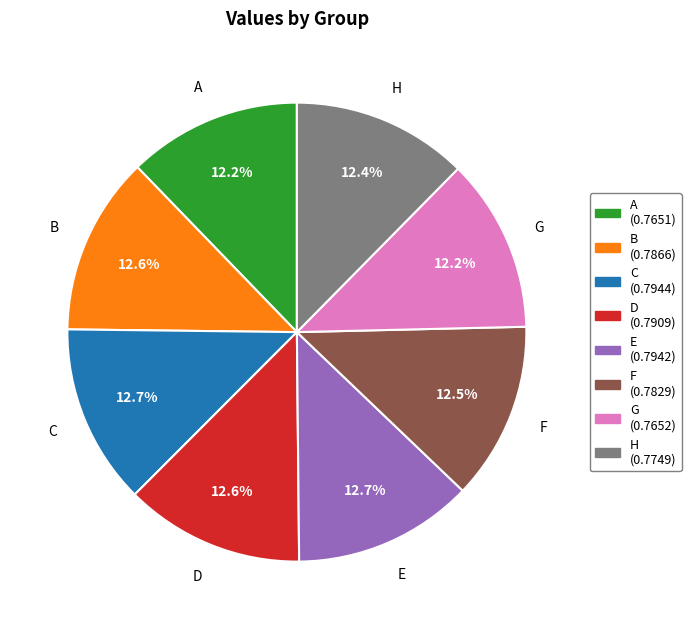

Count the number of slices in the pie.

8